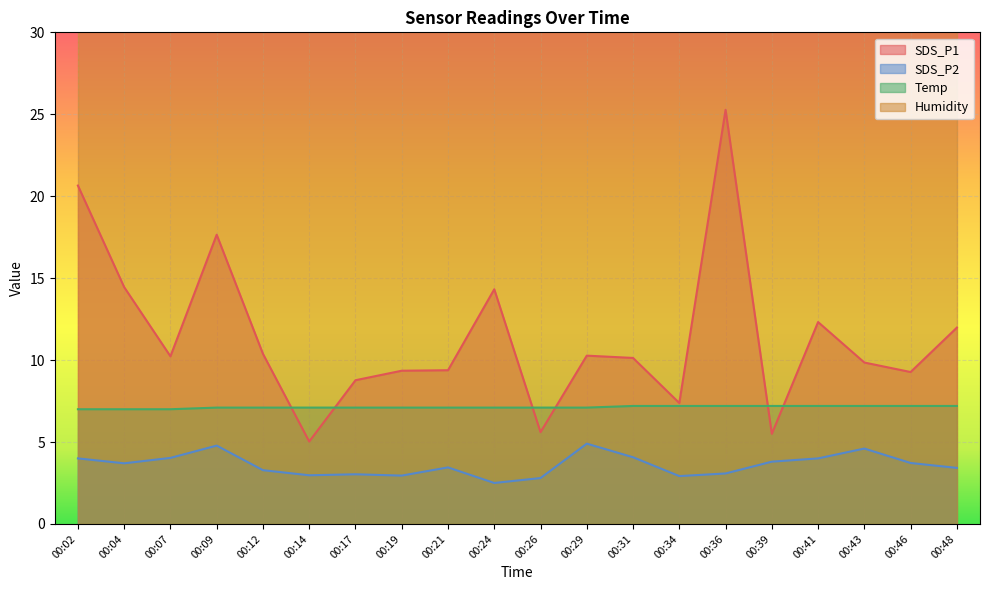

What is the value of the Temp point at the 2nd from the left?

7.0